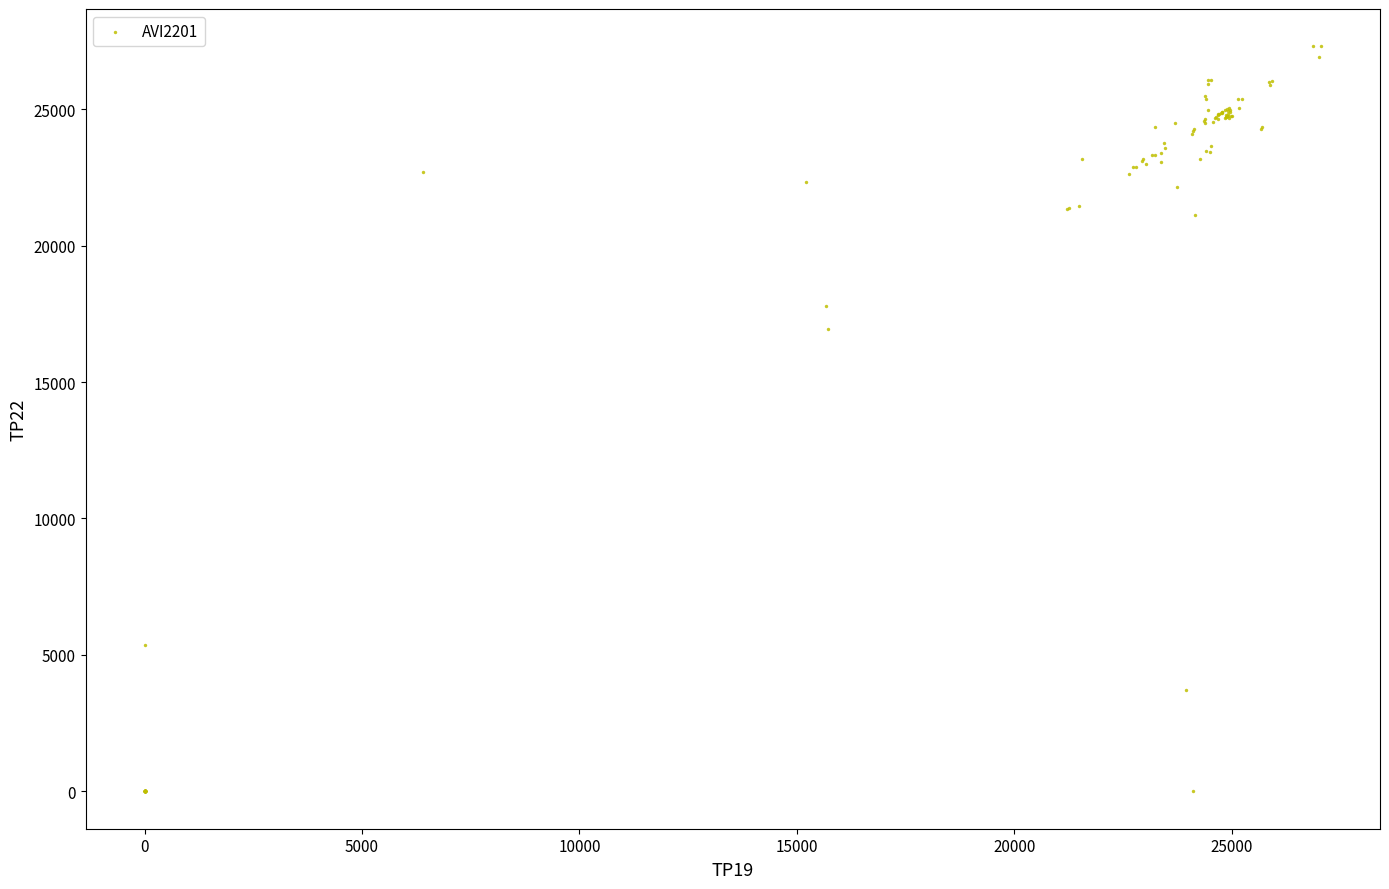

What Y value in the scatter plot is closest to 13650?

16930